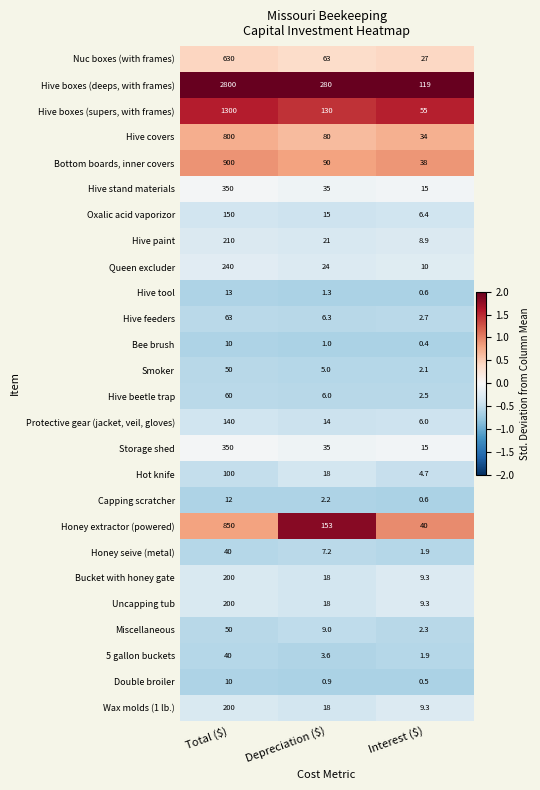

Which series has the largest total across all categories?

Hive boxes (deeps, with frames)